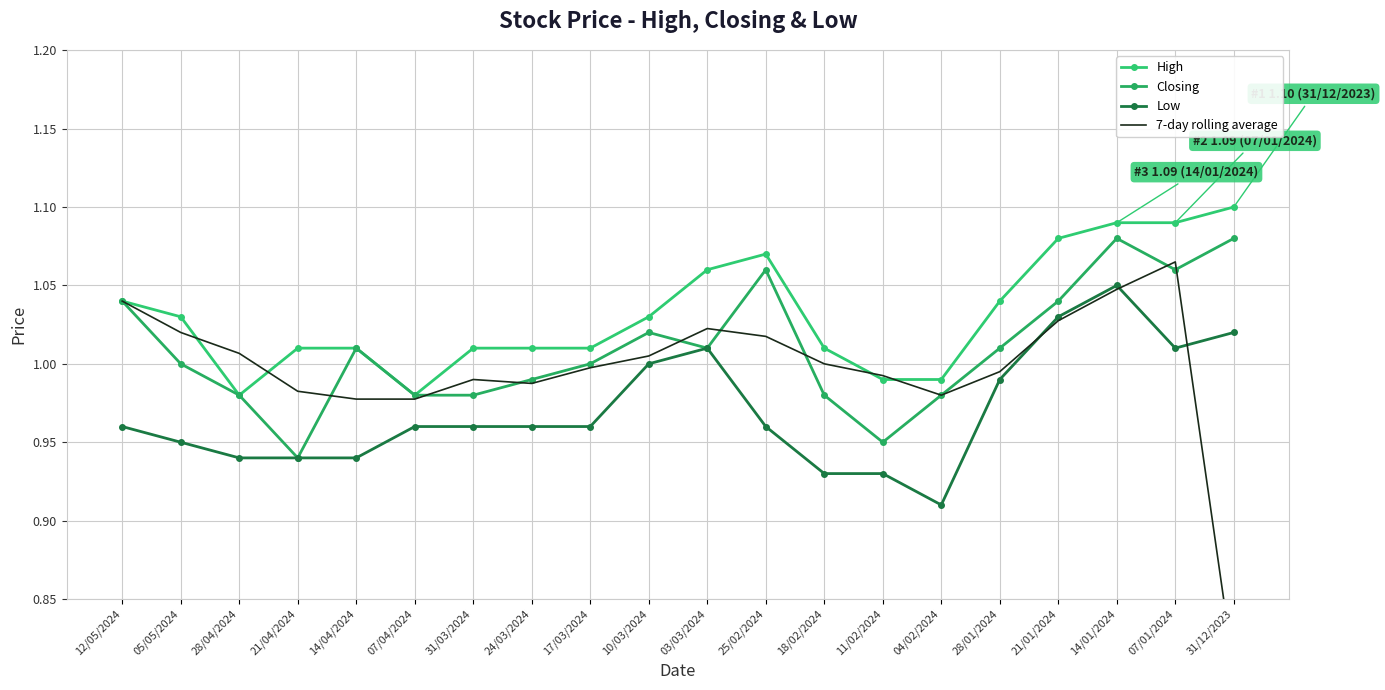

What is the label of the 13th point from the right?

24/03/2024